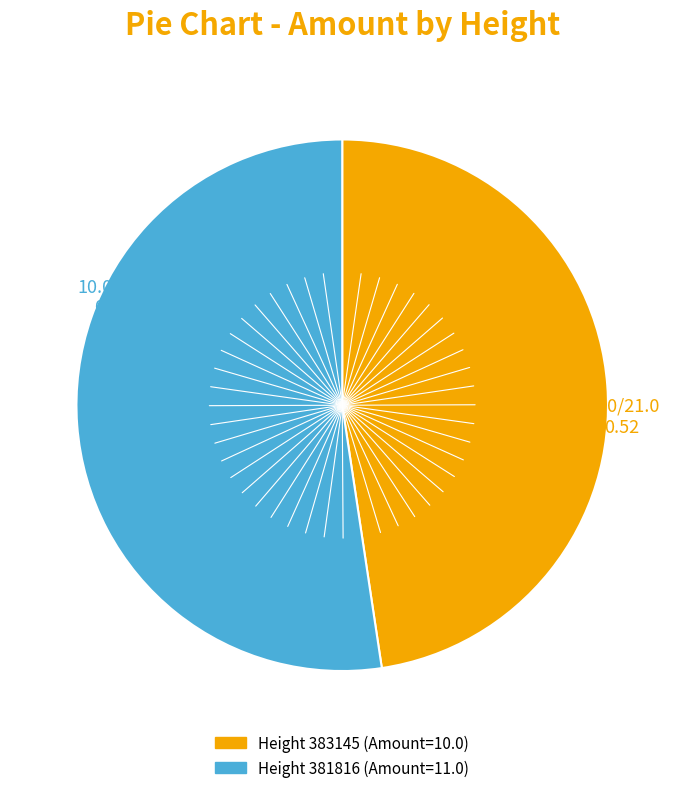

Is there a majority slice in this chart?

Yes